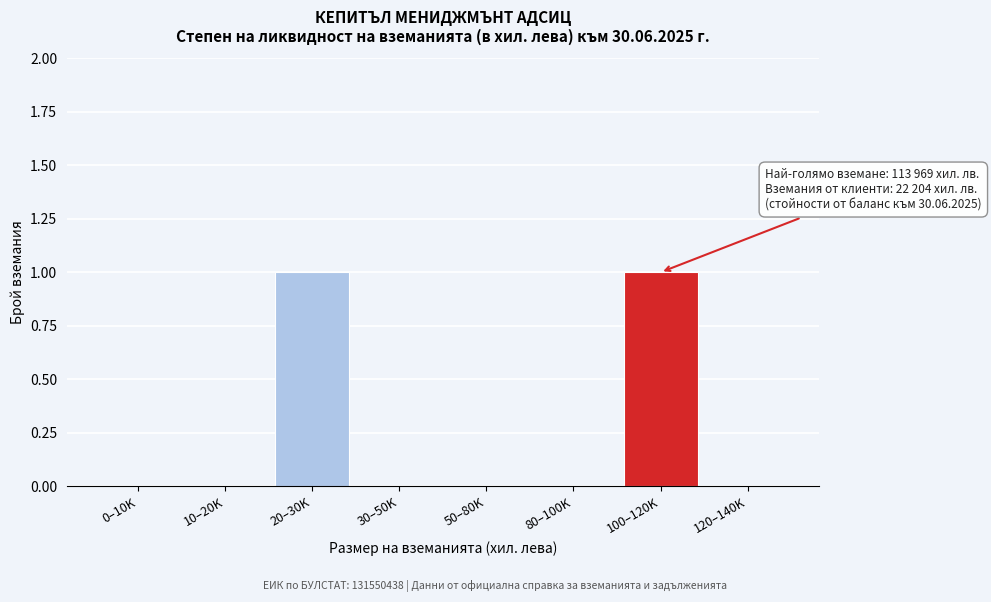

Reading left to right, transcribe all the data shown in this chart.

0–10K=0	10–20K=0	20–30K=1	30–50K=0	50–80K=0	80–100K=0	100–120K=1	120–140K=0